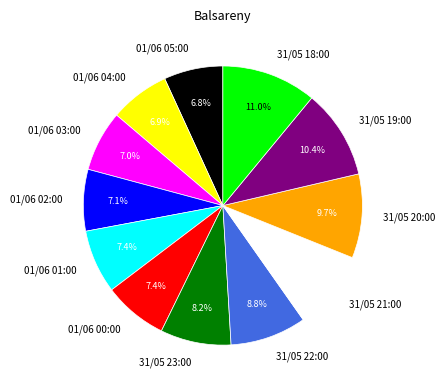

Is there any slice that represents more than half of the pie?

No